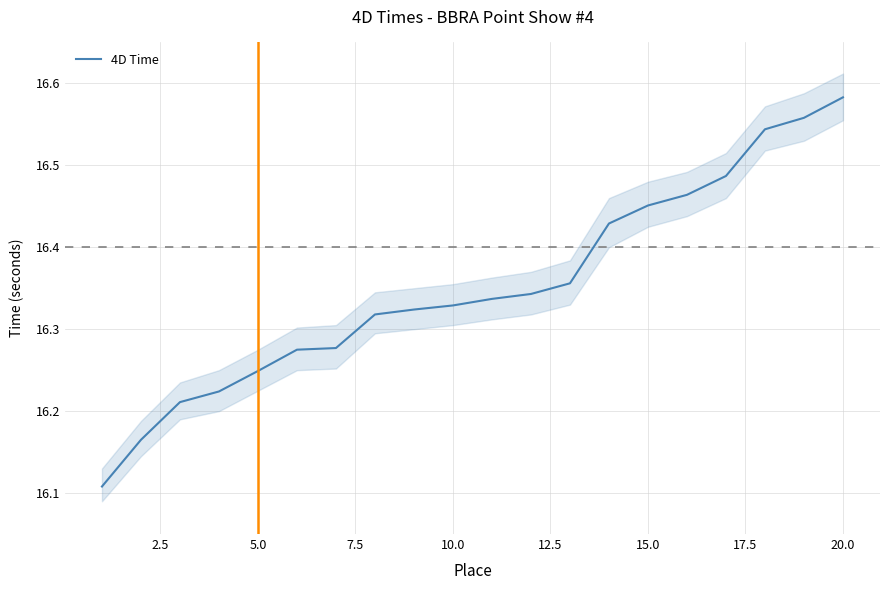

Which category has the highest value in the 4D Time series?

20.0